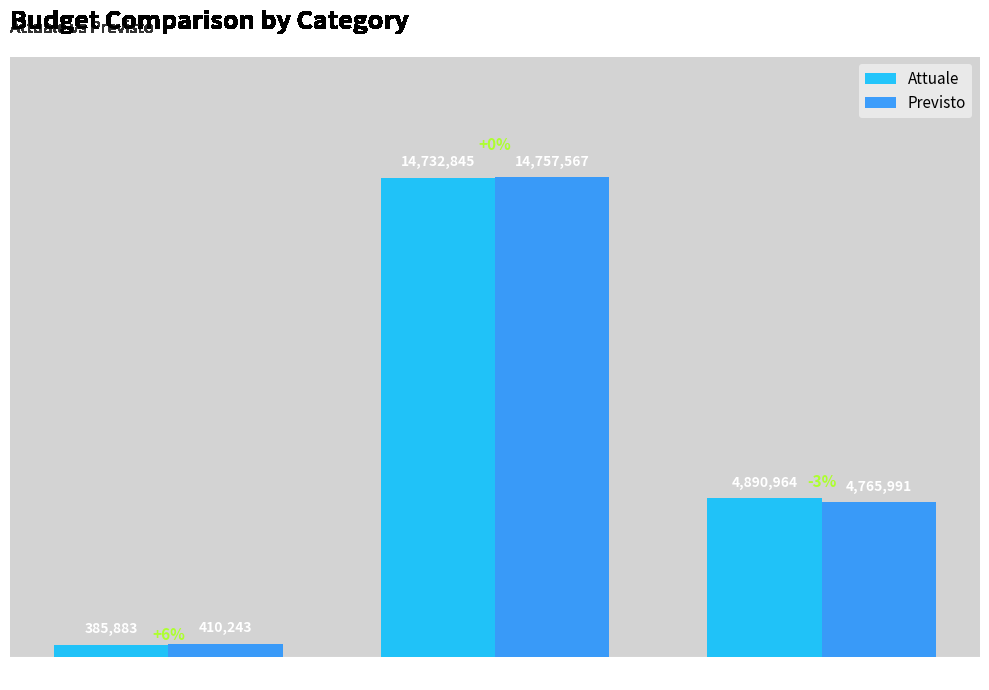

Which series changed the most between FATTURATO and SPESE?

Previsto